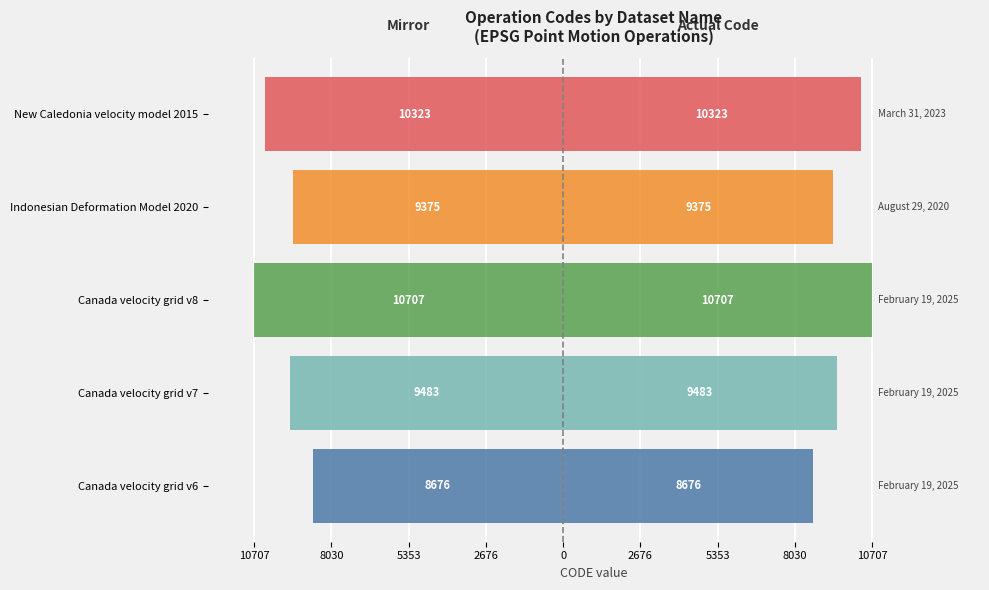

What is the difference between the second highest and second lowest values in the CODE (left mirror) series?

948